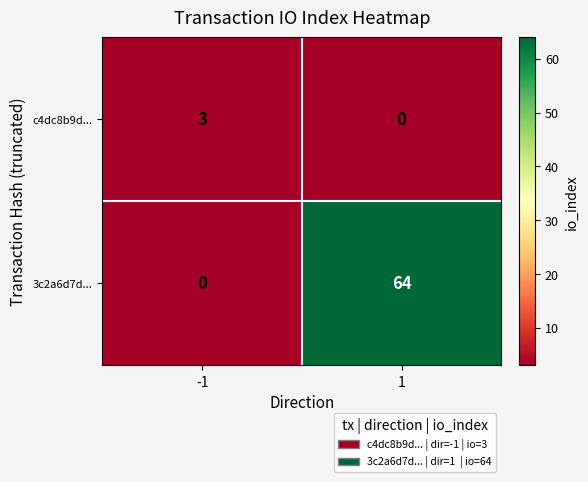

The value of c4dc8b9d... at -1 is 3. True or false?

True